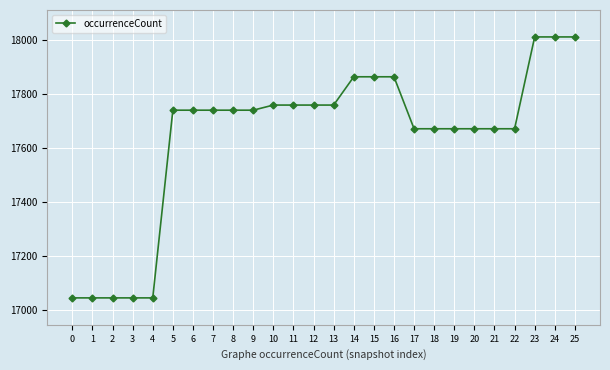

The value at 8 is 17741. True or false?

True